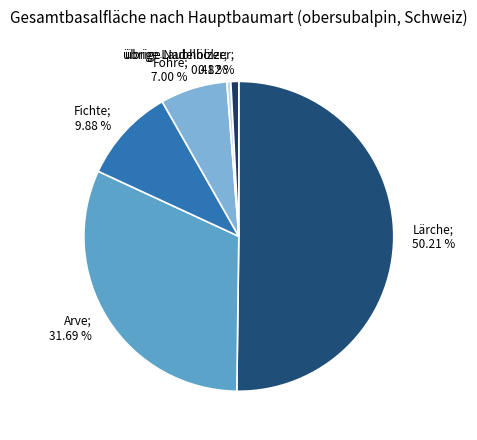

Rank the categories by value from lowest to highest.

übrige Laubhölzer, übrige Nadelhölzer, Föhre, Fichte, Arve, Lärche